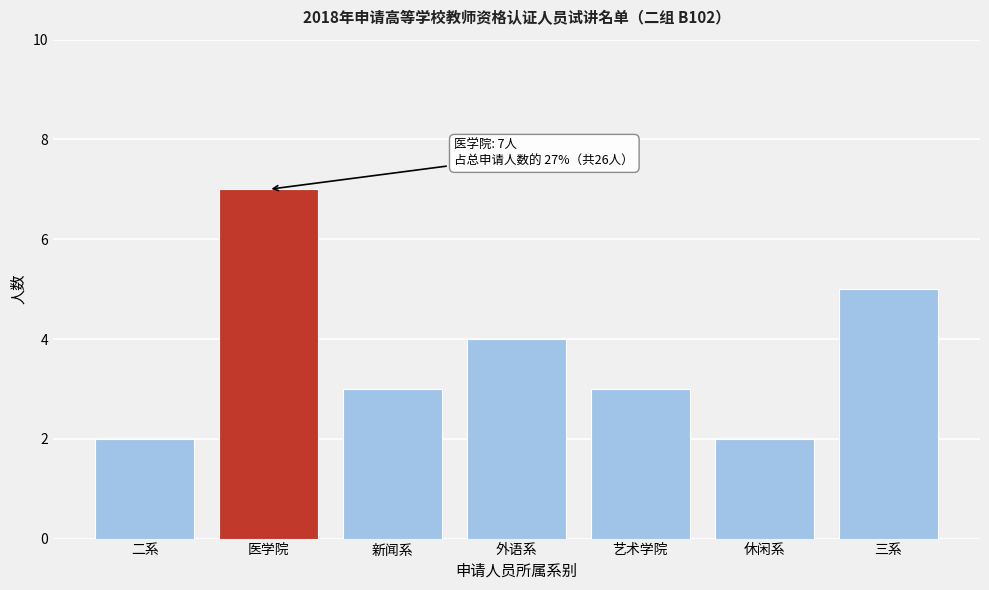

Reading left to right, list all the values displayed in this chart.

2	7	3	4	3	2	5